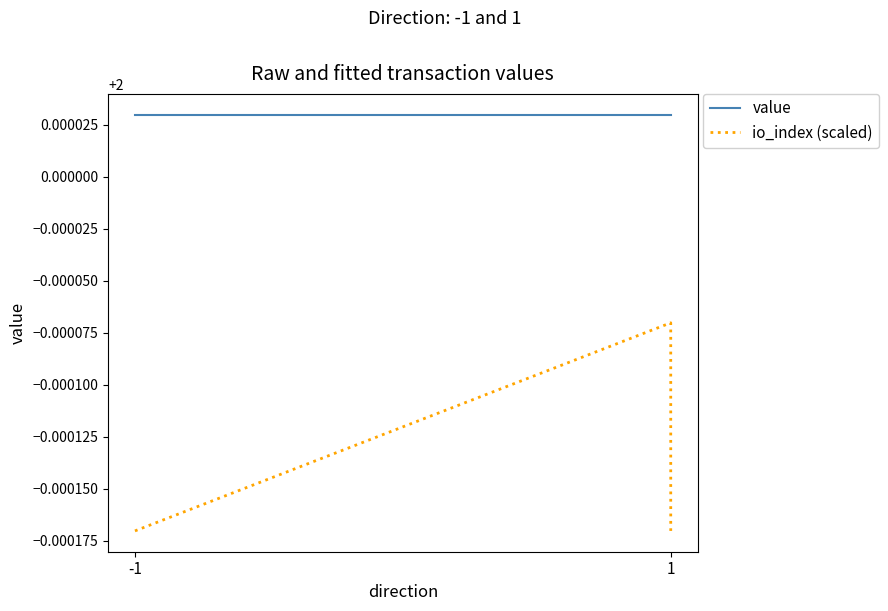

What is the value of the value point at the 4th from the left?

2.0